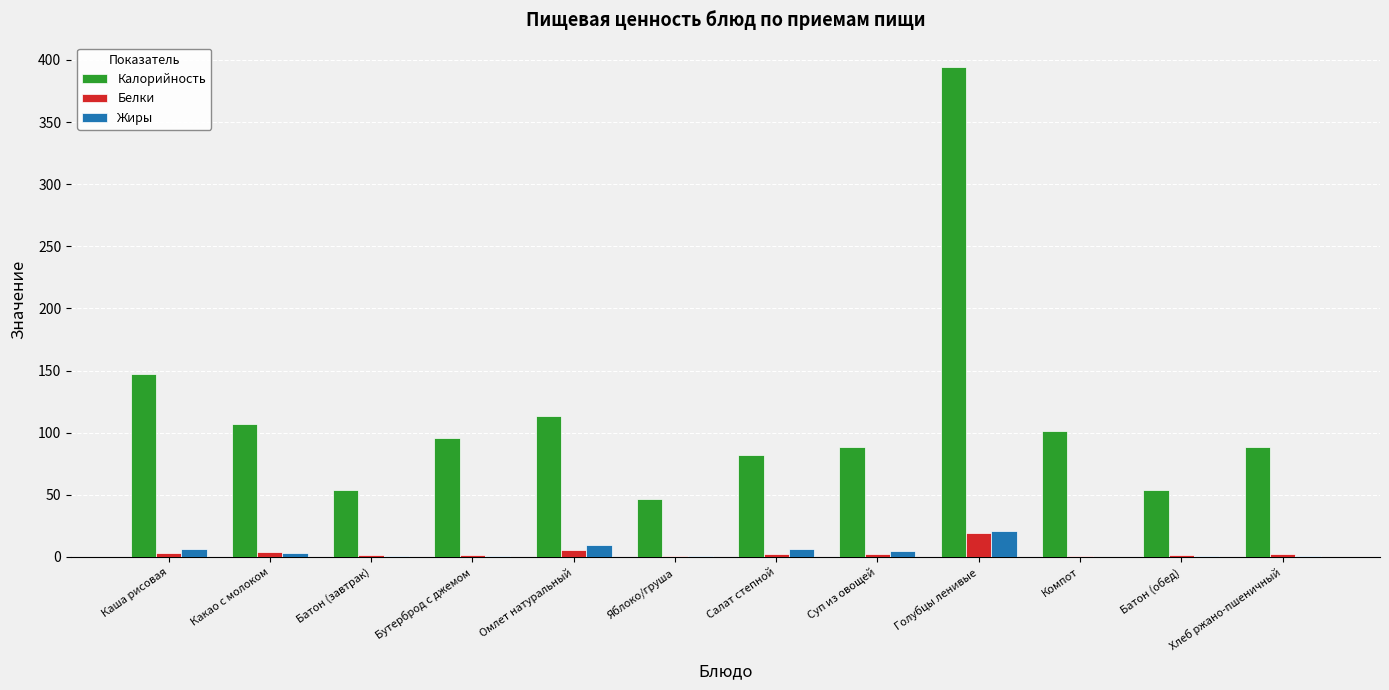

Is it true that Калорийность equals 53.6 at Батон (обед)?

True